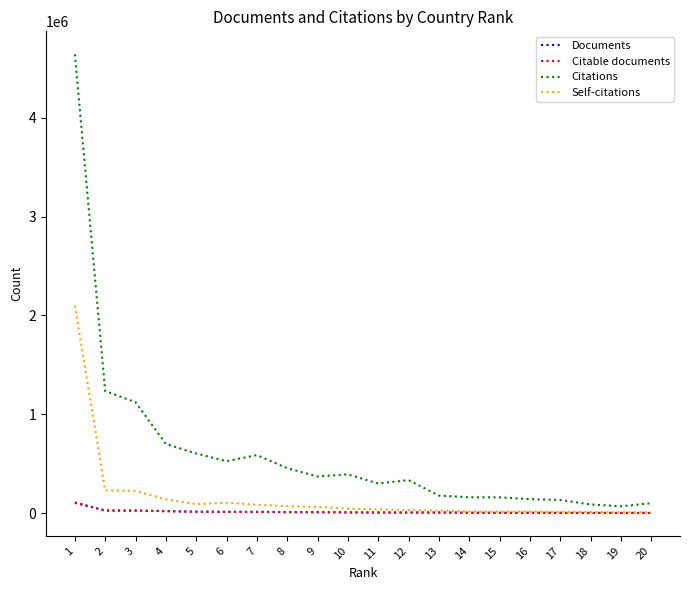

True or false: Citations and Documents intersect in this chart.

False